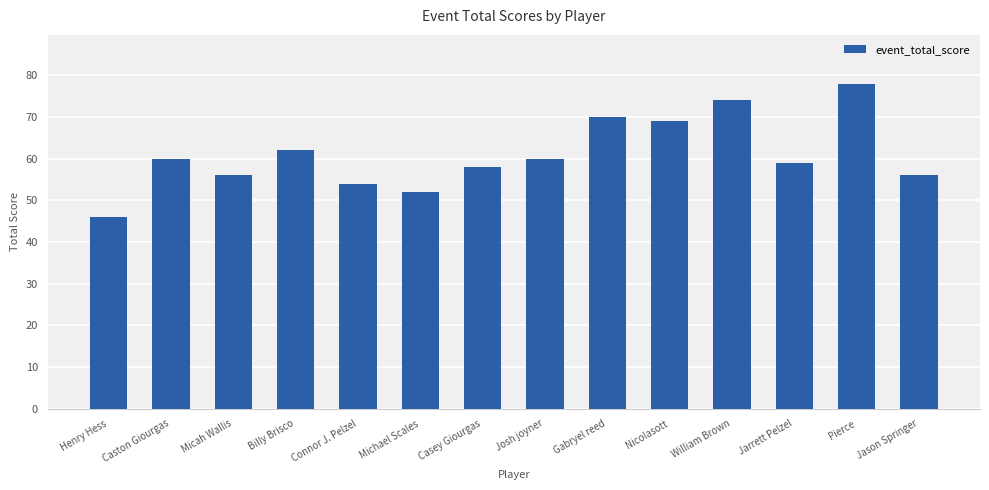

What is the greatest value displayed?

78